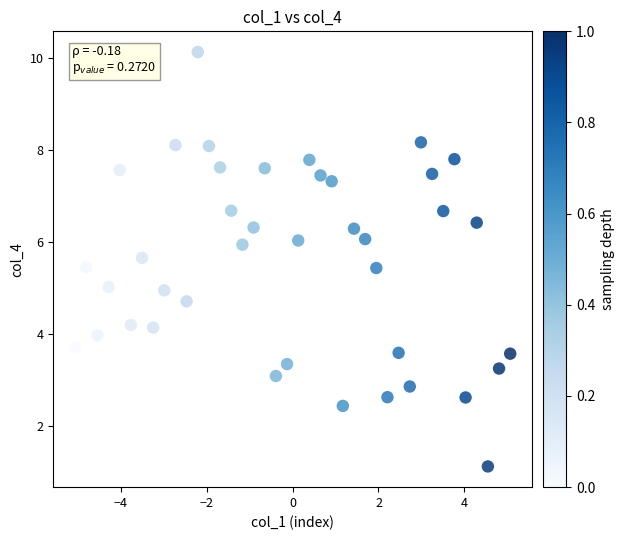

What is the range of Y values (max minus min)?

9.0